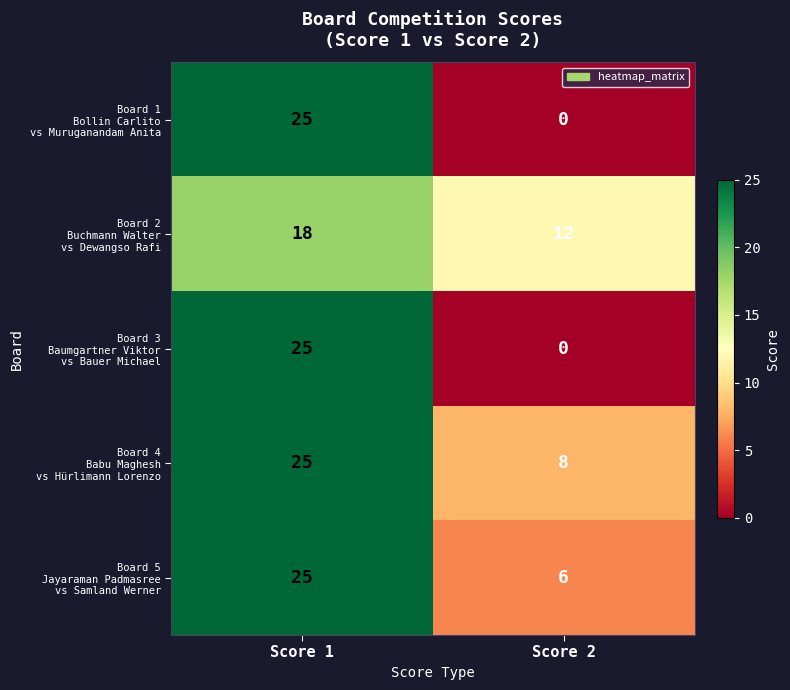

What is the total value across all series at Score 2?

26